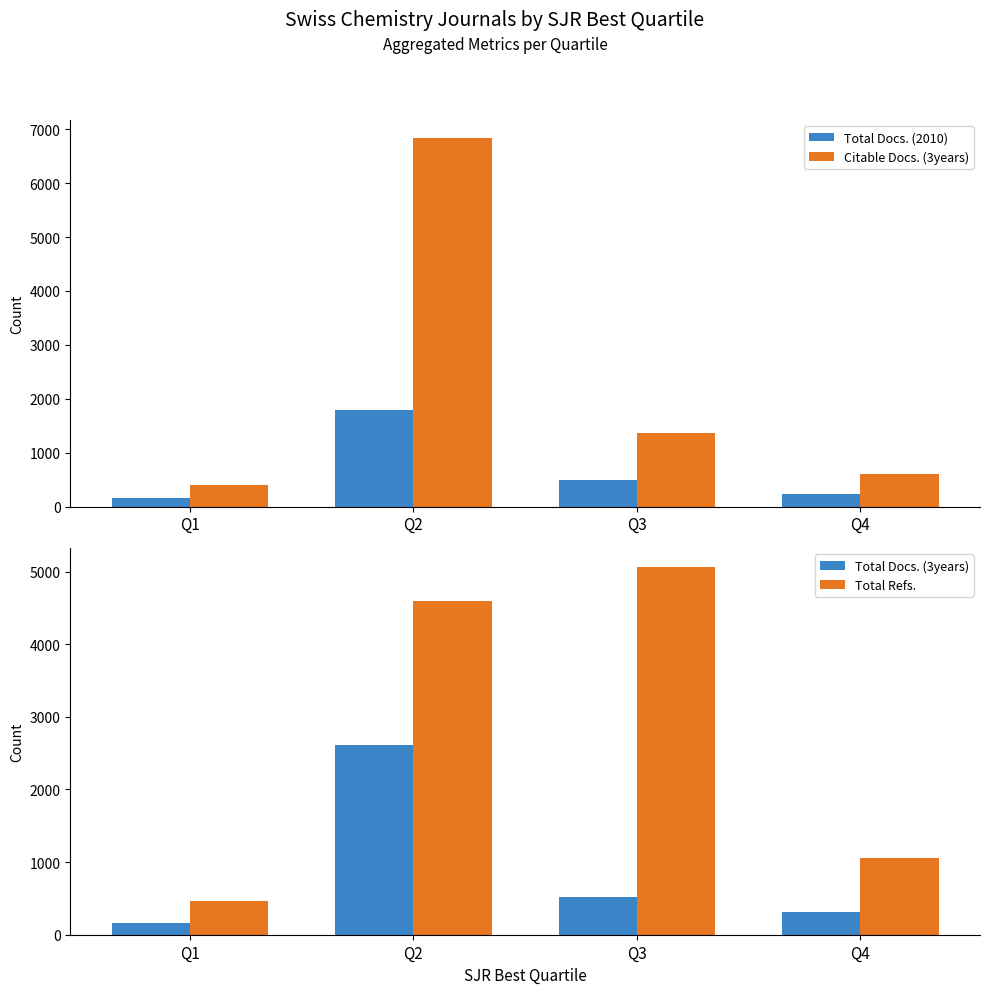

True or false: Citable Docs. (3years) has a value of 611 at Q4.

True